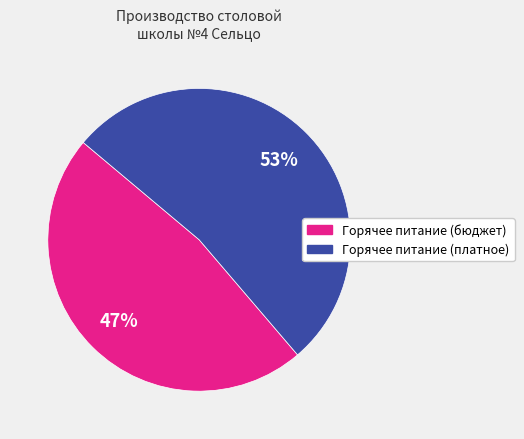

Is there a majority slice in this chart?

Yes